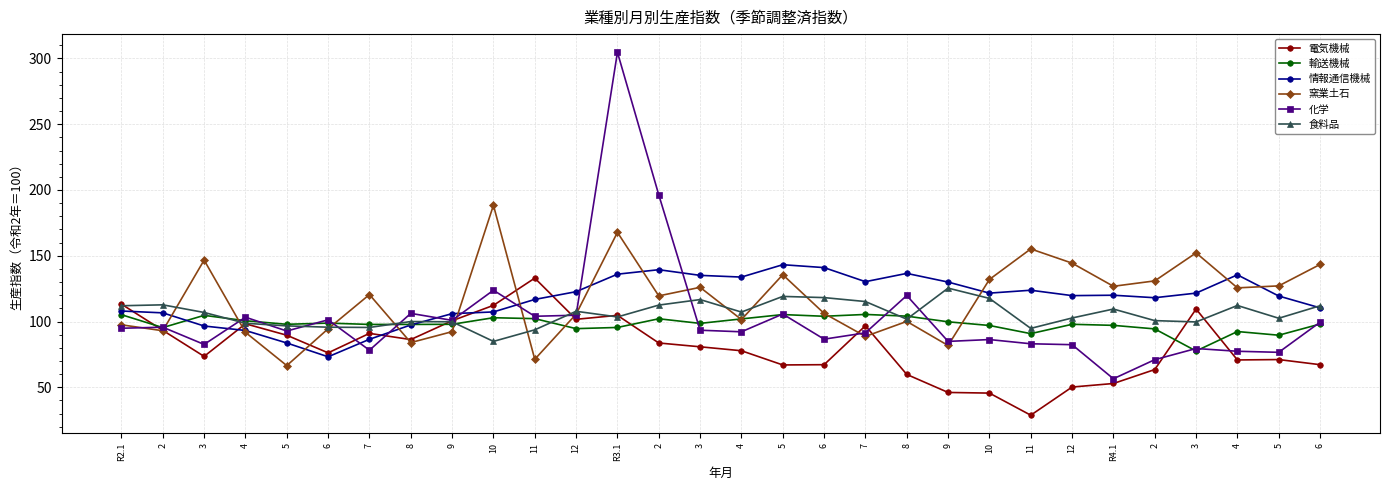

What are all the series names shown in the legend?

電気機械, 輸送機械, 情報通信機械, 窯業土石, 化学, 食料品